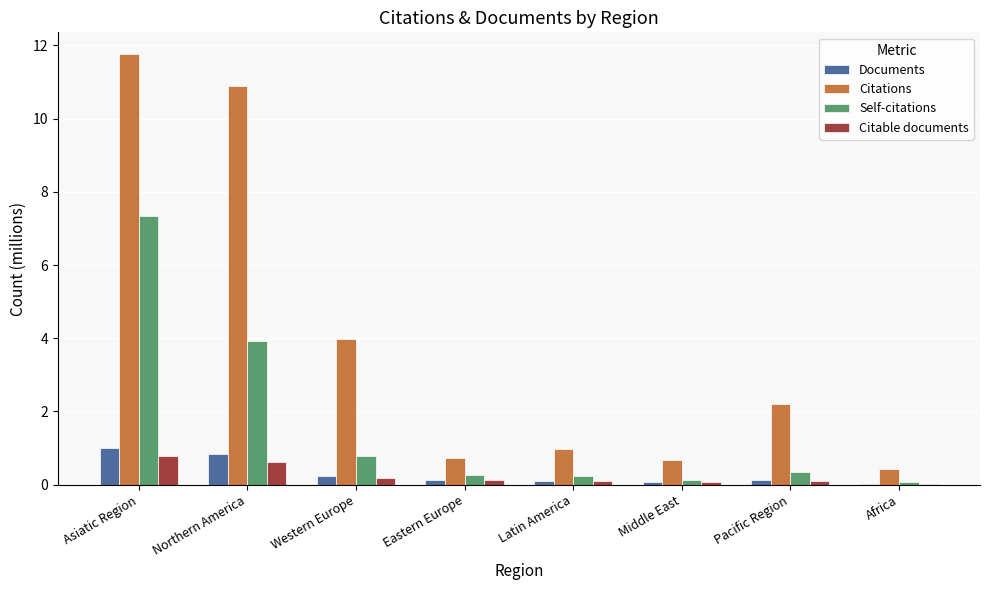

At which label is Self-citations closest to 3?

Northern America